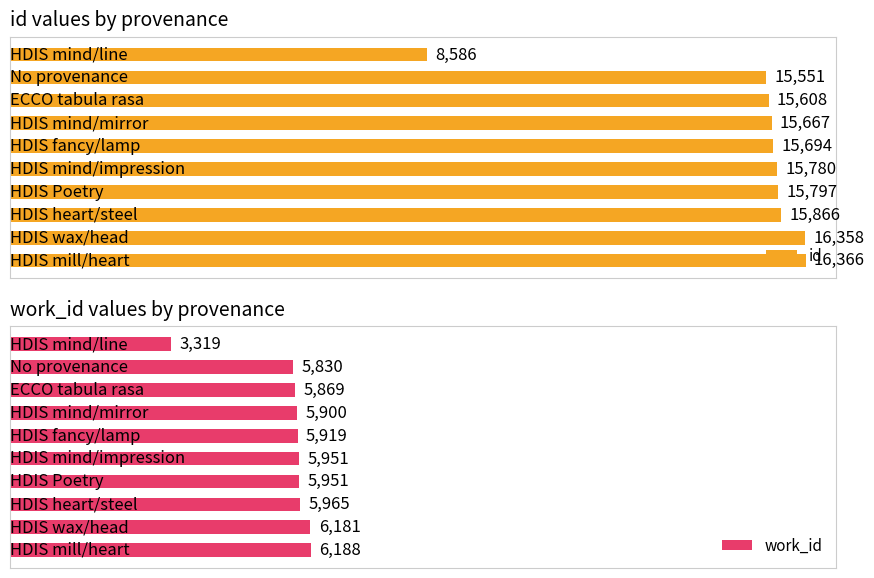

How many series are shown in this chart?

2